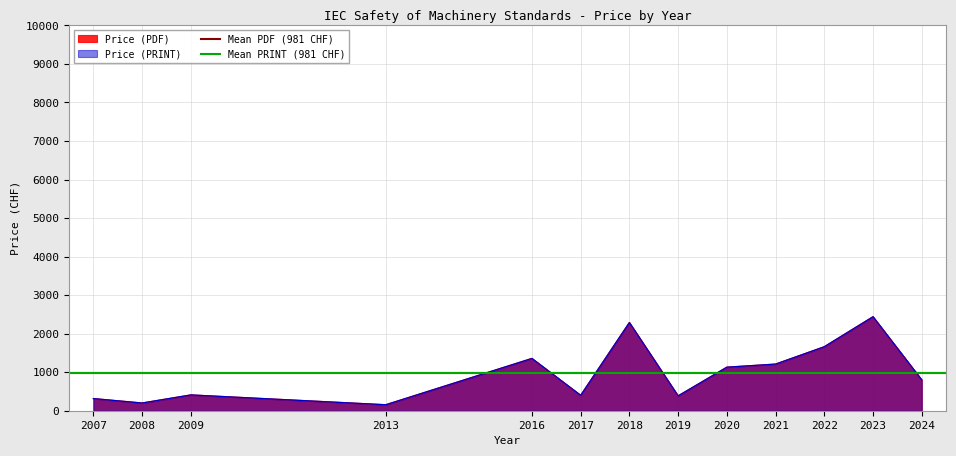

At 2016, list the series in order from smallest to largest.

Price (PDF), Price (PRINT)